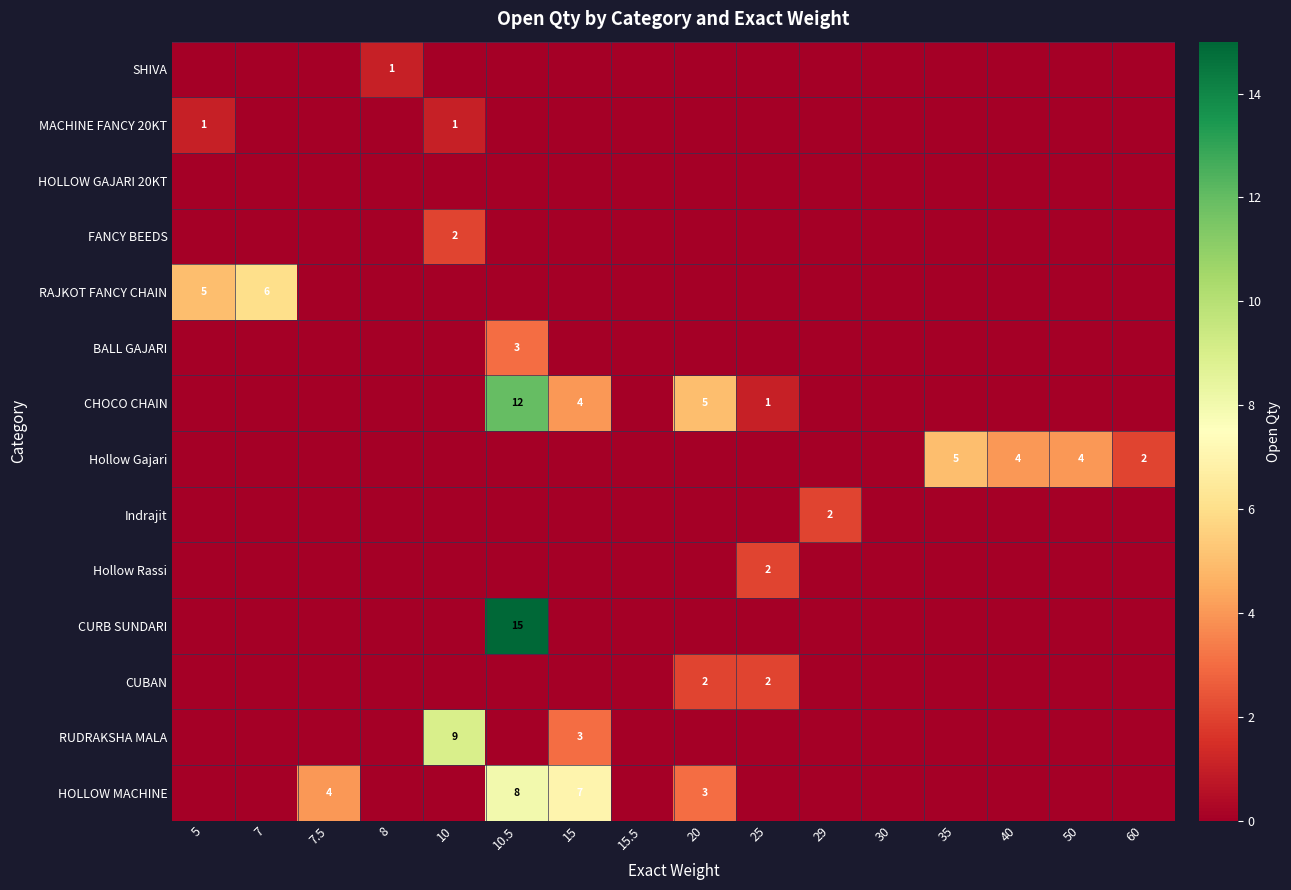

Is it true that CUBAN equals 2 at 25?

True